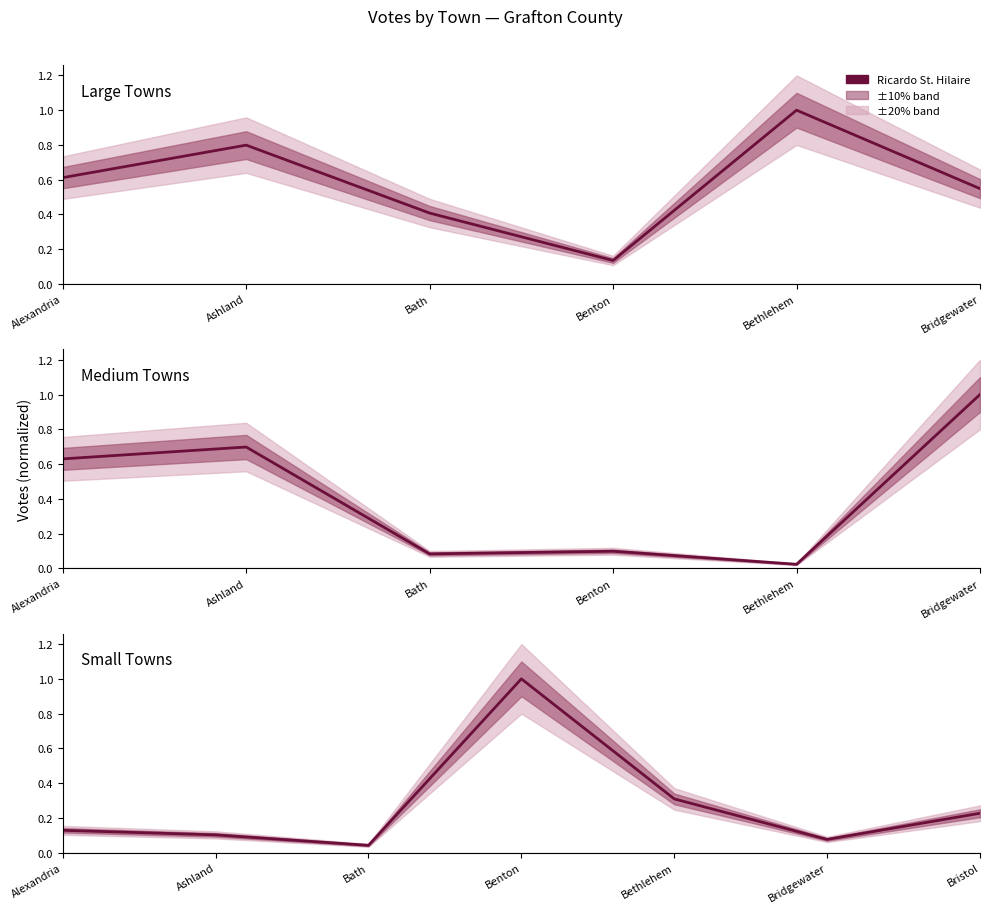

Does the chart display data point markers on the line(s)?

No